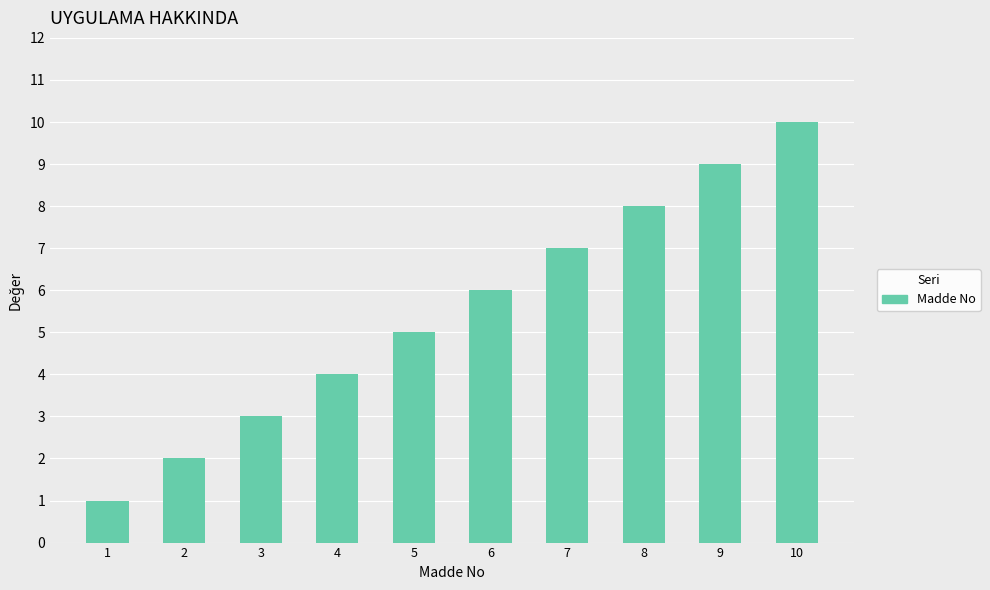

What is the value of the 2nd bar from the left?

2